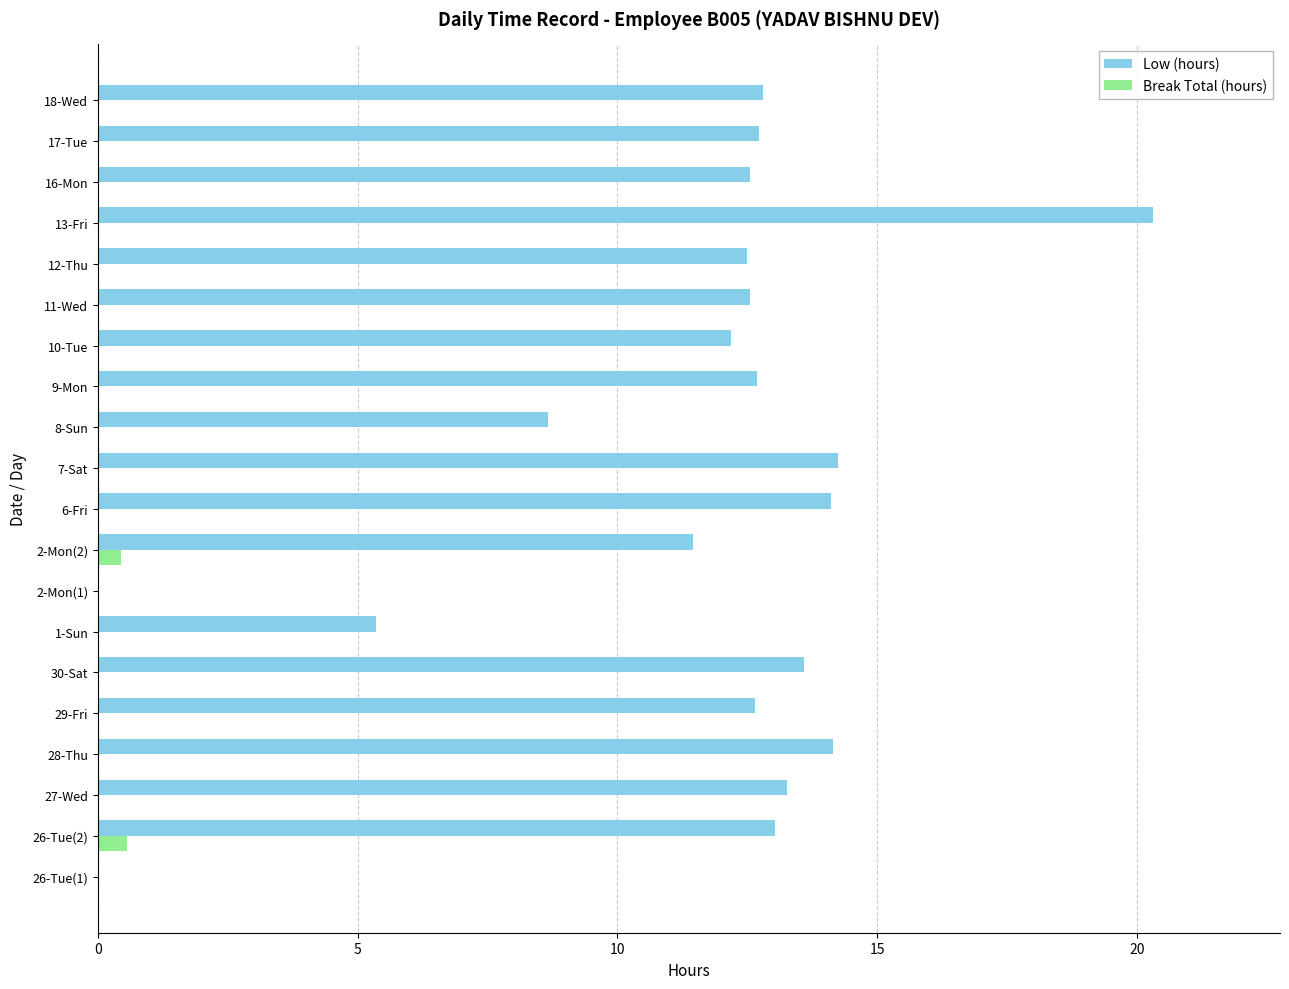

At which category is the sum across all series the highest?

13-Fri